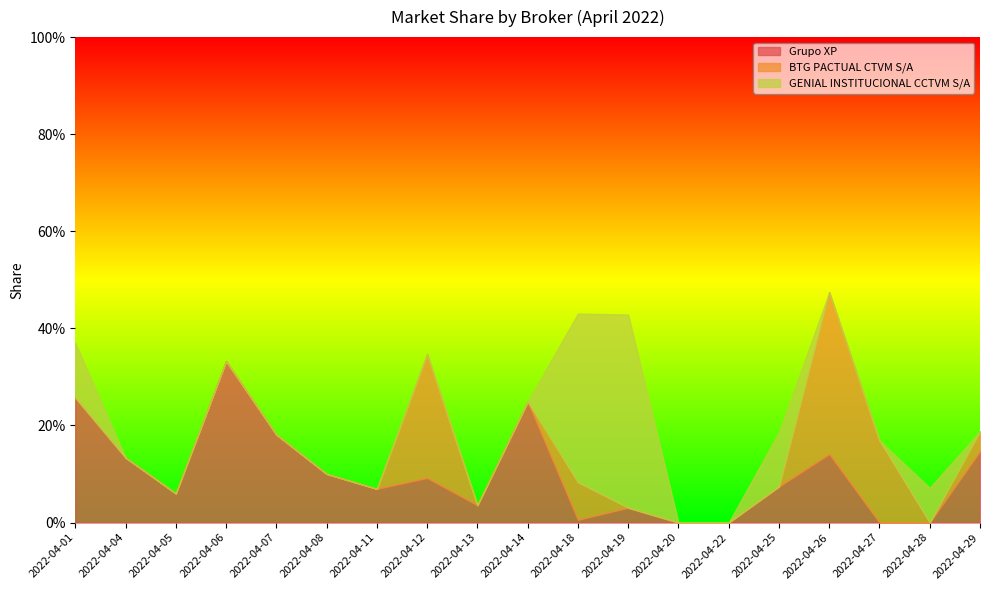

Which has a higher value, 2022-04-07 or 2022-04-08?

2022-04-07